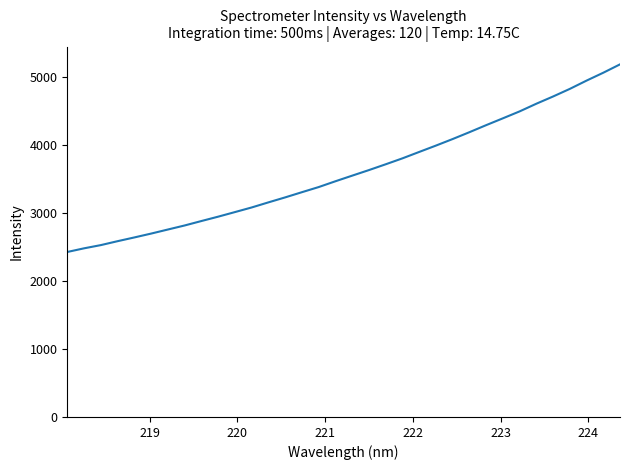

What is the smallest value displayed?

2427.8